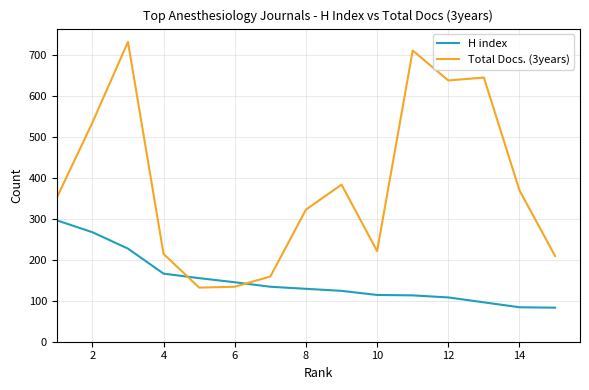

Rank the series by their average value, from highest to lowest.

Total Docs. (3years), H index